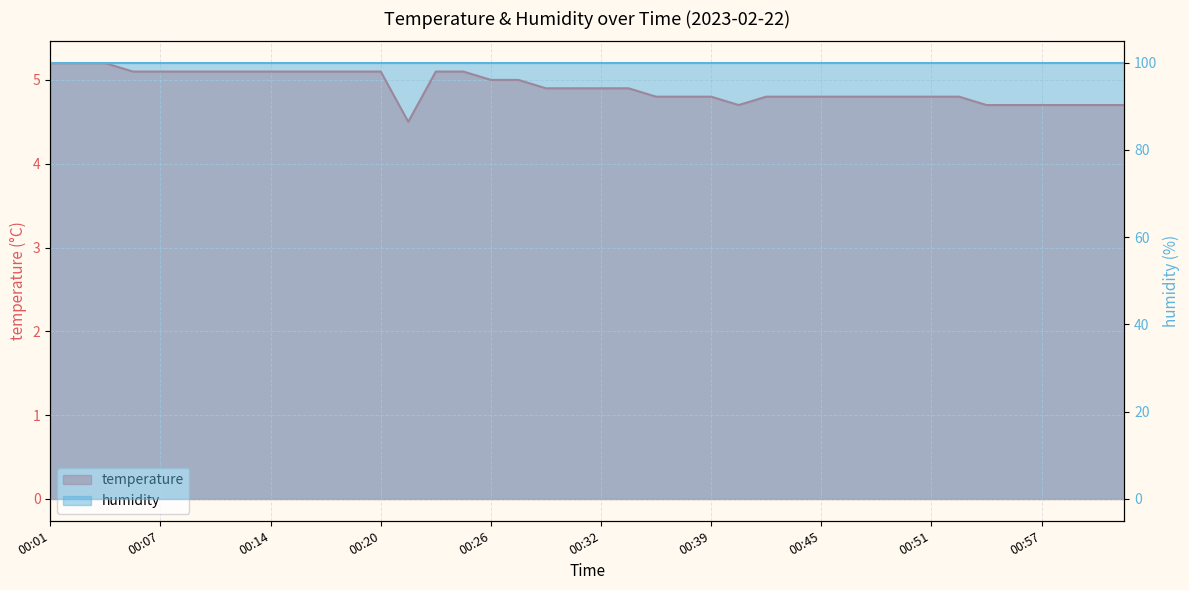

What is the sum of the values at 00:32 and 00:07?

10.0